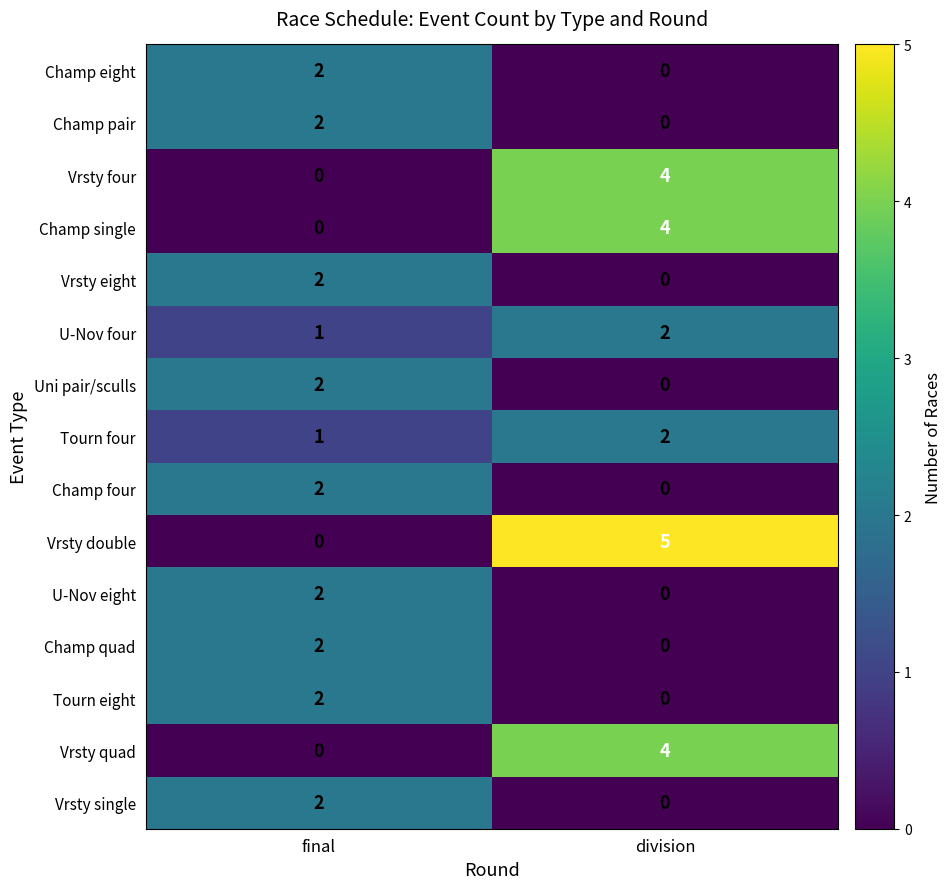

Rank the categories by Uni pair/sculls value from lowest to highest.

division, final